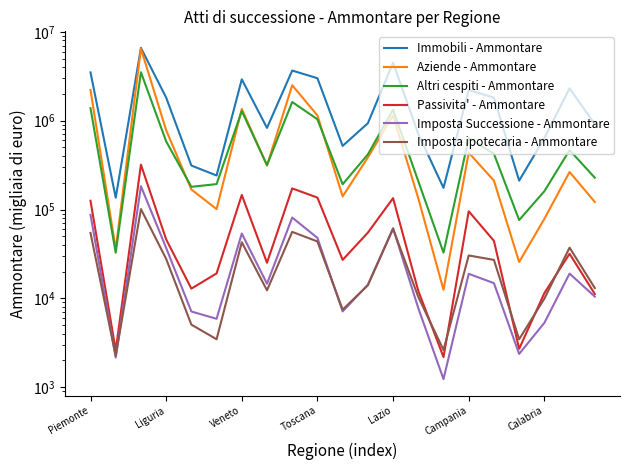

Is this an area chart (filled region under the line)?

No